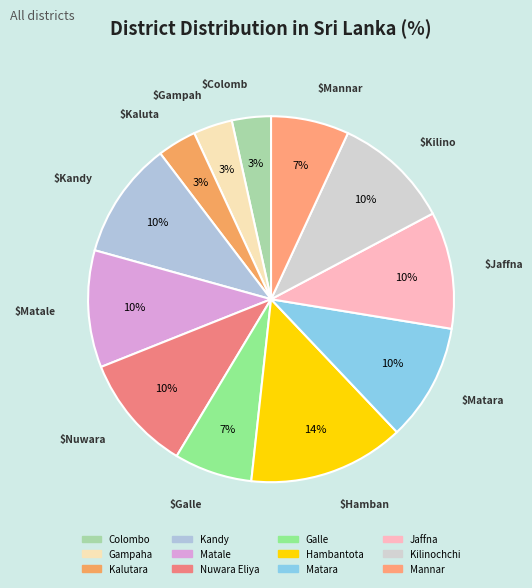

Do Colombo and Kilinochchi together represent more than half of the pie?

No